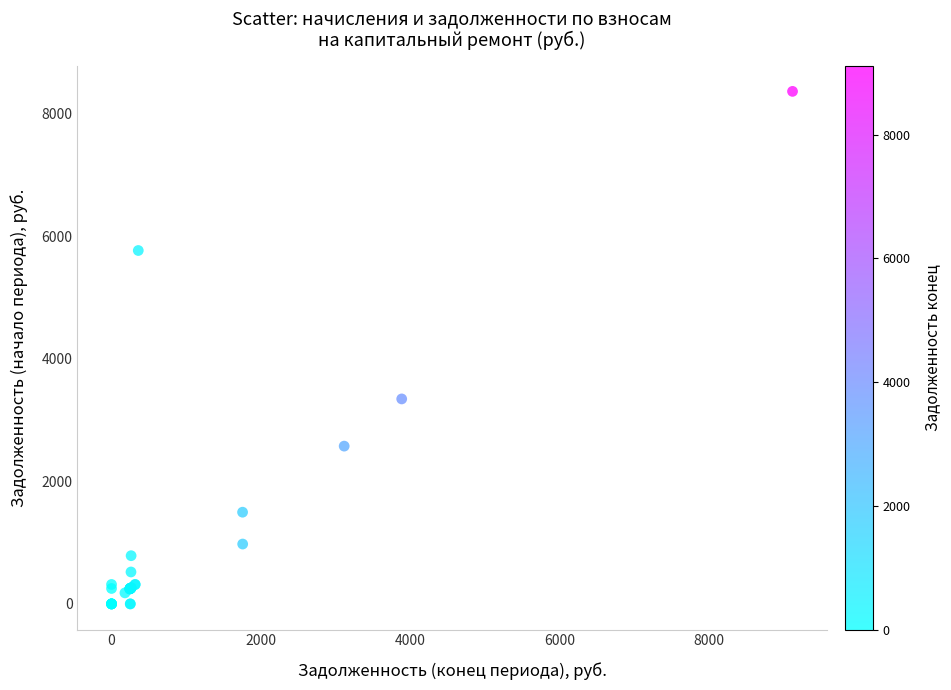

What Y value in the scatter plot is closest to 4181?

3344.1